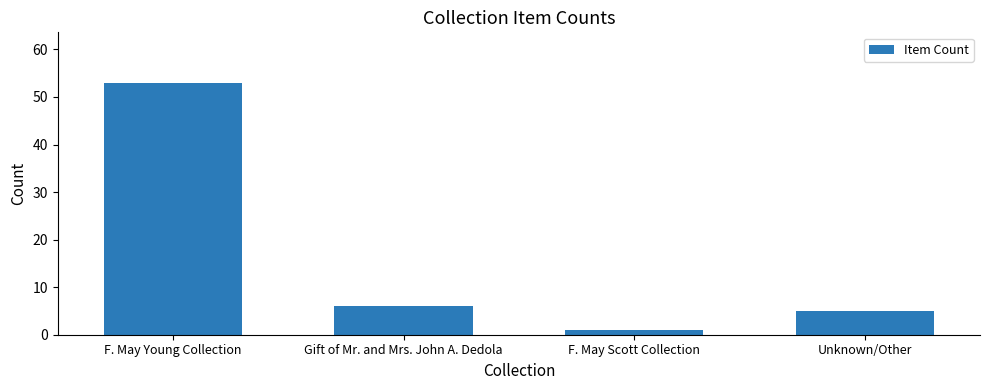

At which label does the data first exceed 6?

F. May Young Collection